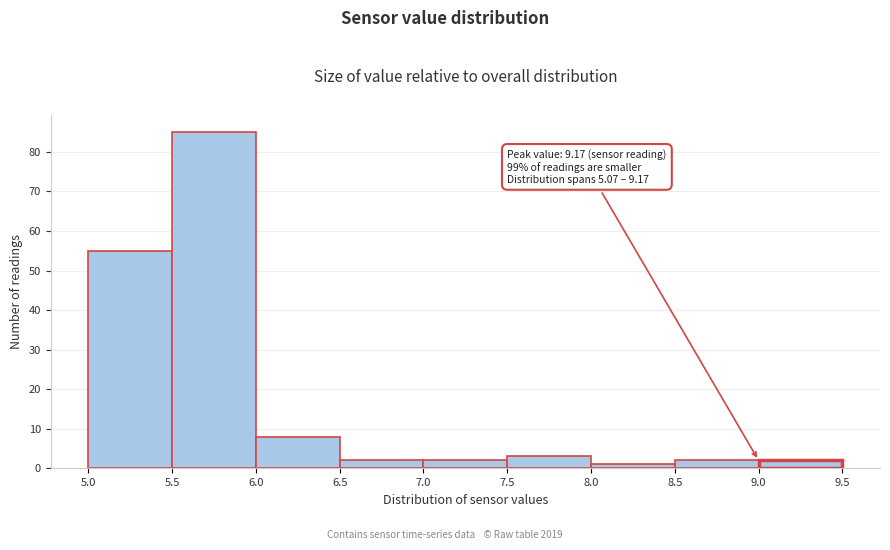

Over which range of the x-axis is the bar tallest?

5.5 to 6.0